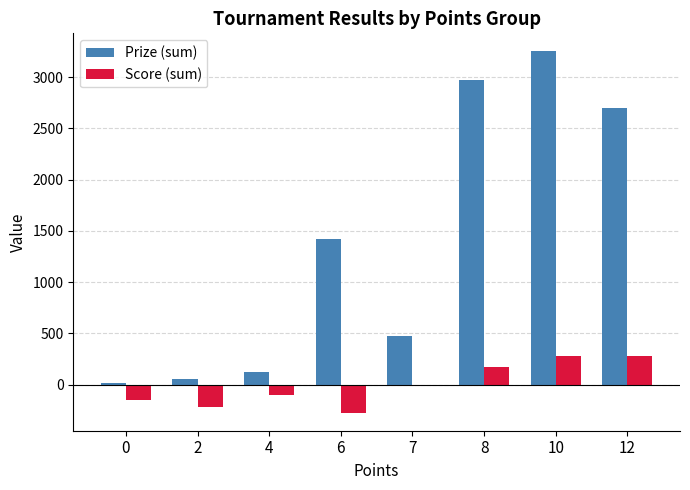

Is it true that Score (sum) equals -96 at 4?

True